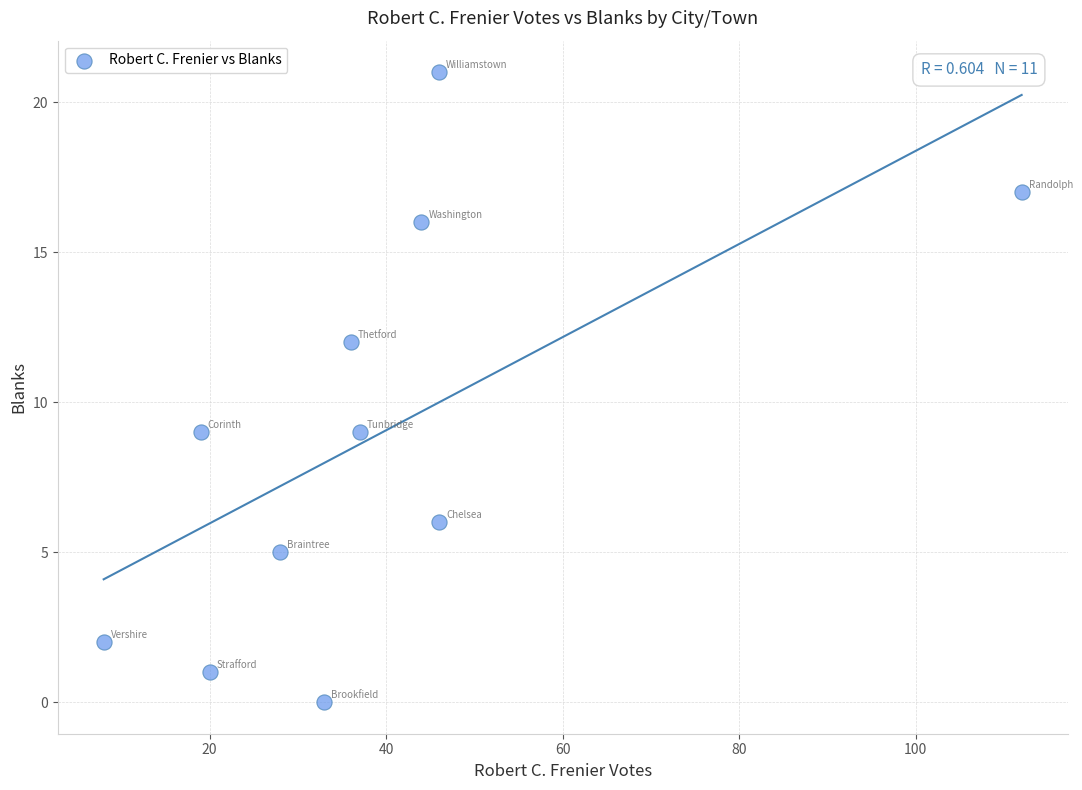

What is the average Y value?

9